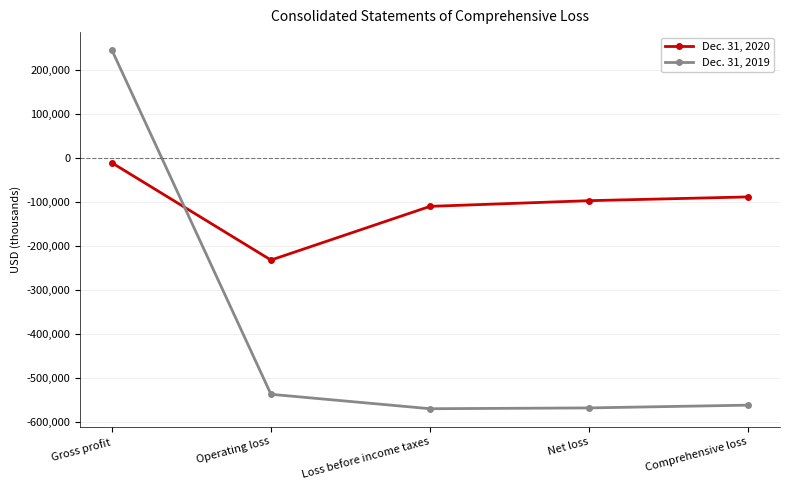

The value of Dec. 31, 2019 at Gross profit is 344045. True or false?

False